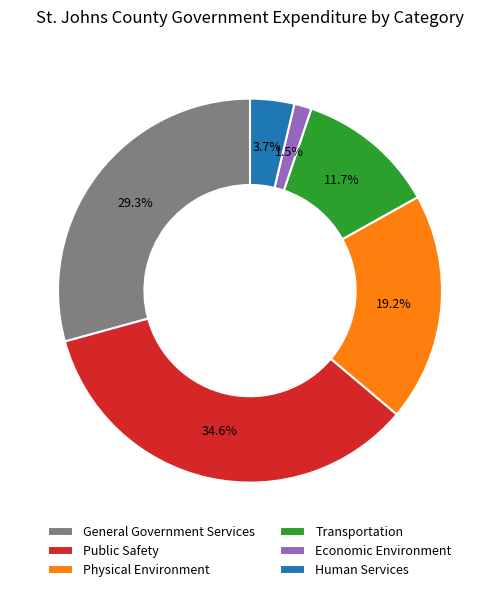

Which slice is the smallest?

Economic Environment